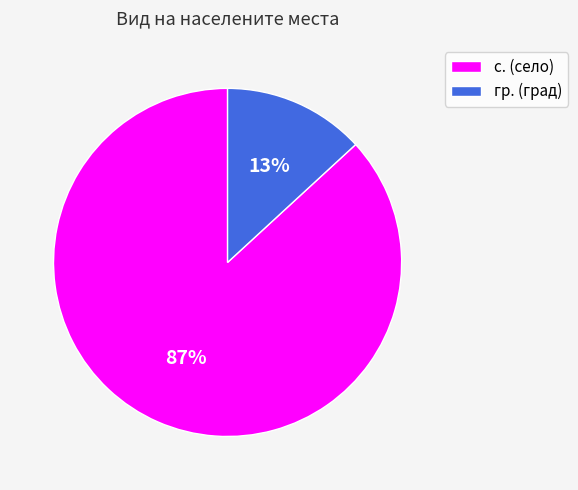

Which has a higher value, с. or гр.?

с.